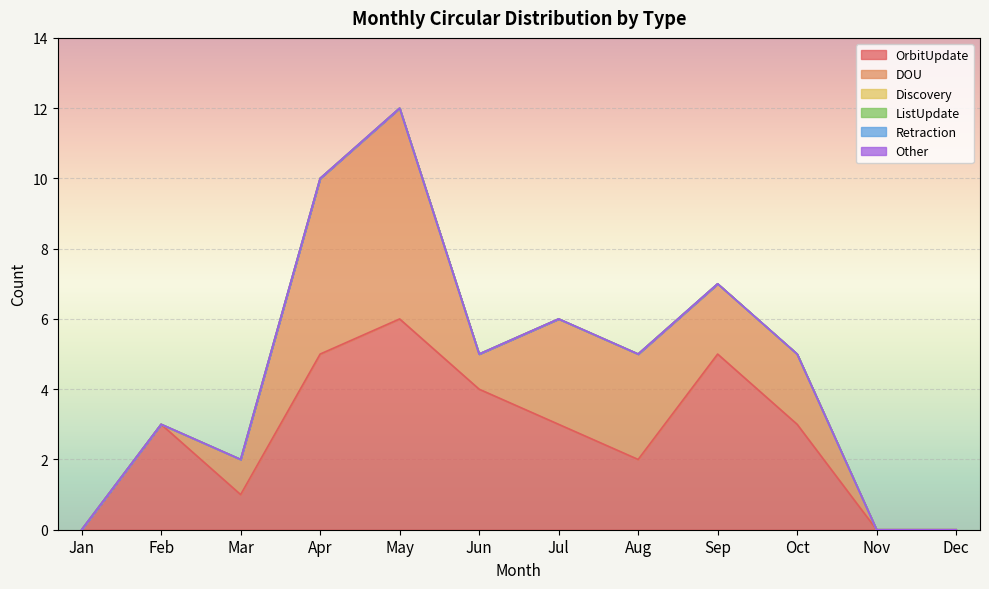

Reading left to right, transcribe all the data shown in this chart.

OrbitUpdate: 0	3	1	5	6	4	3	2	5	3	0	0
DOU: 0	0	1	5	6	1	3	3	2	2	0	0
Discovery: 0	0	0	0	0	0	0	0	0	0	0	0
ListUpdate: 0	0	0	0	0	0	0	0	0	0	0	0
Retraction: 0	0	0	0	0	0	0	0	0	0	0	0
Other: 0	0	0	0	0	0	0	0	0	0	0	0